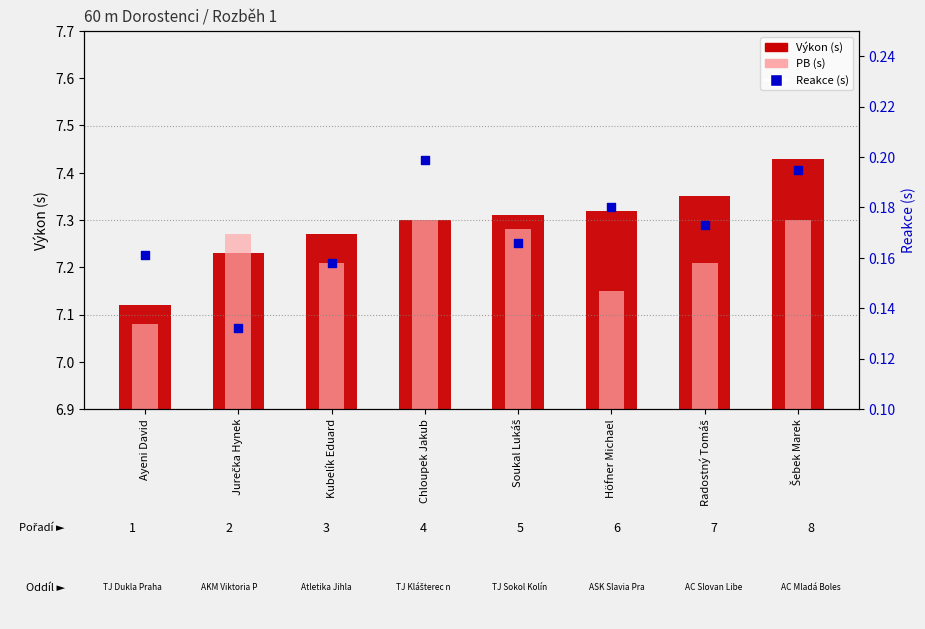

At how many categories does at least one series exceed 3?

8